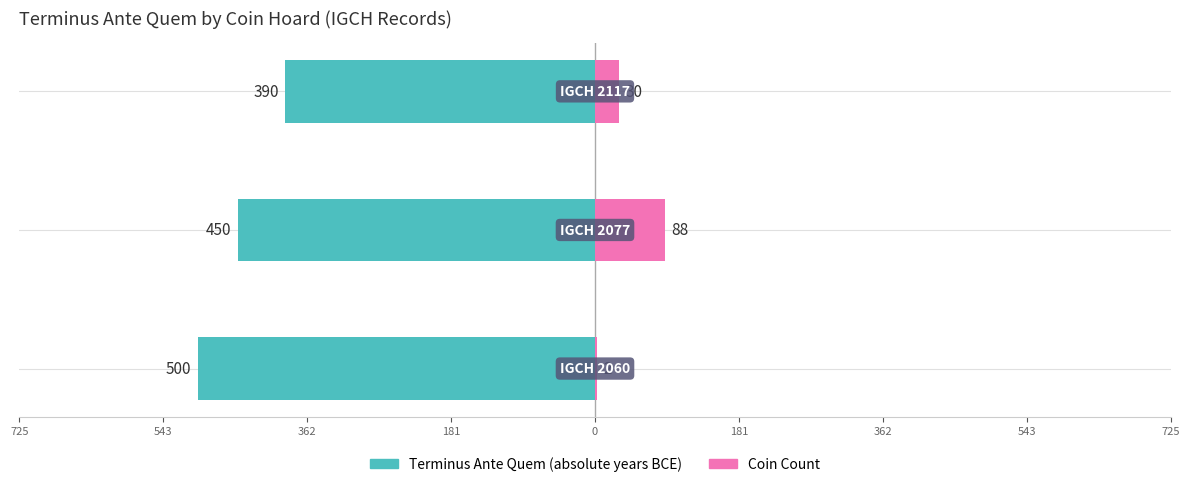

What is the value of the Coin Count bar at the 1st from the left?

2